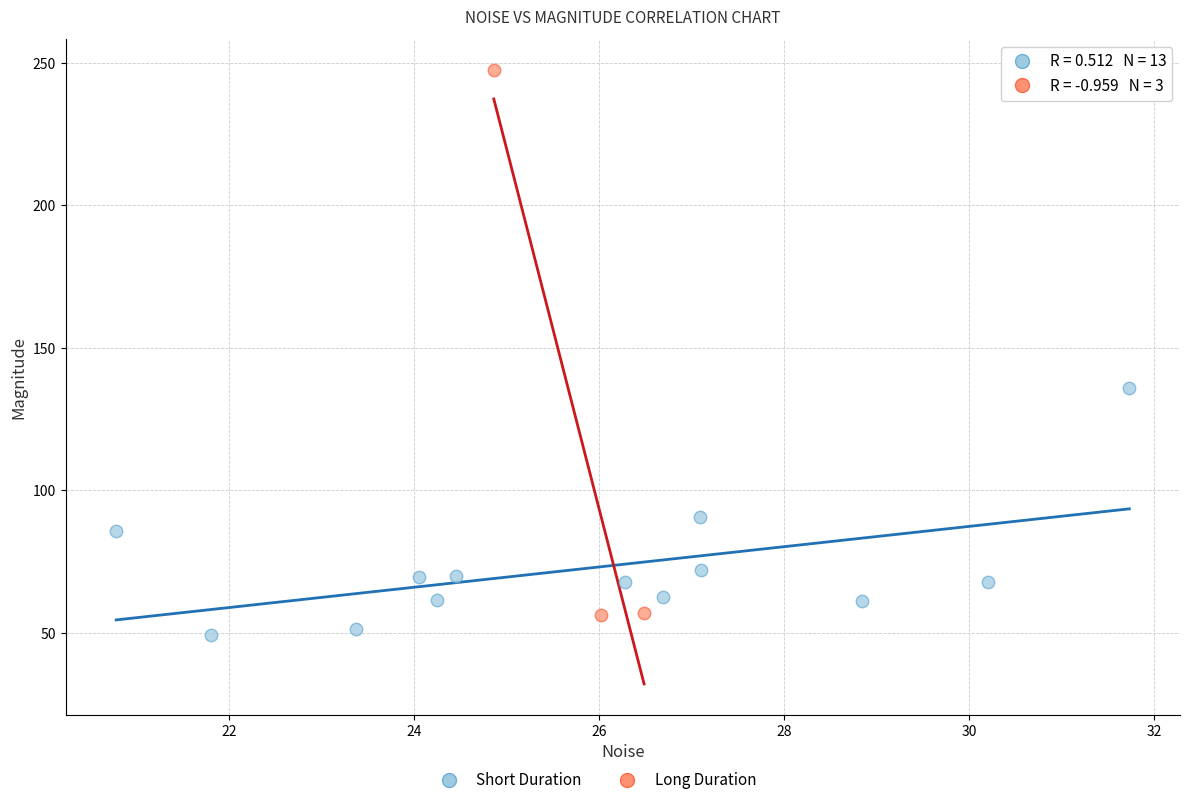

Which series reaches the minimum Y coordinate?

Short Duration